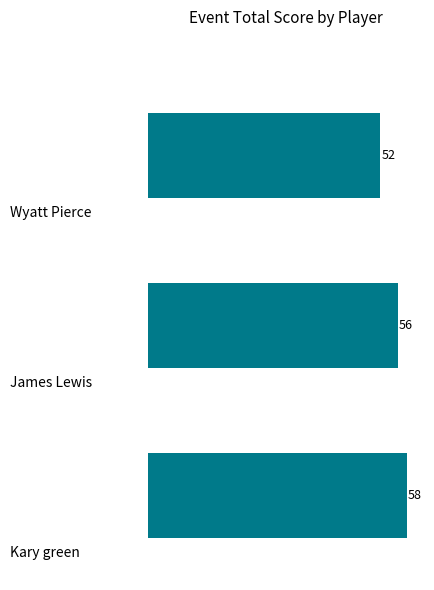

How many data points does each series have?

3